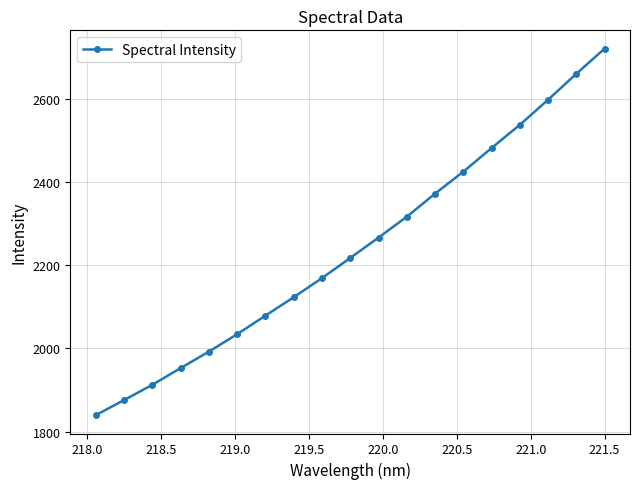

How many data points are less than 2217?

9